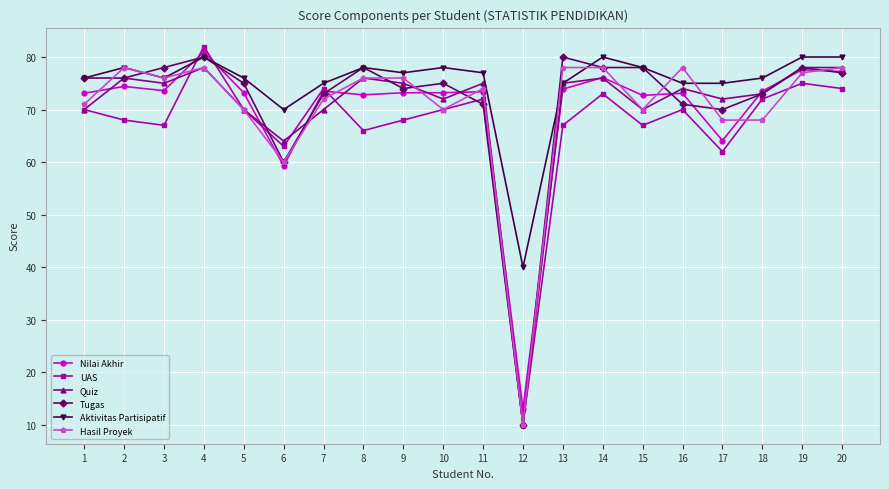

Which series has the largest range (max minus min)?

UAS